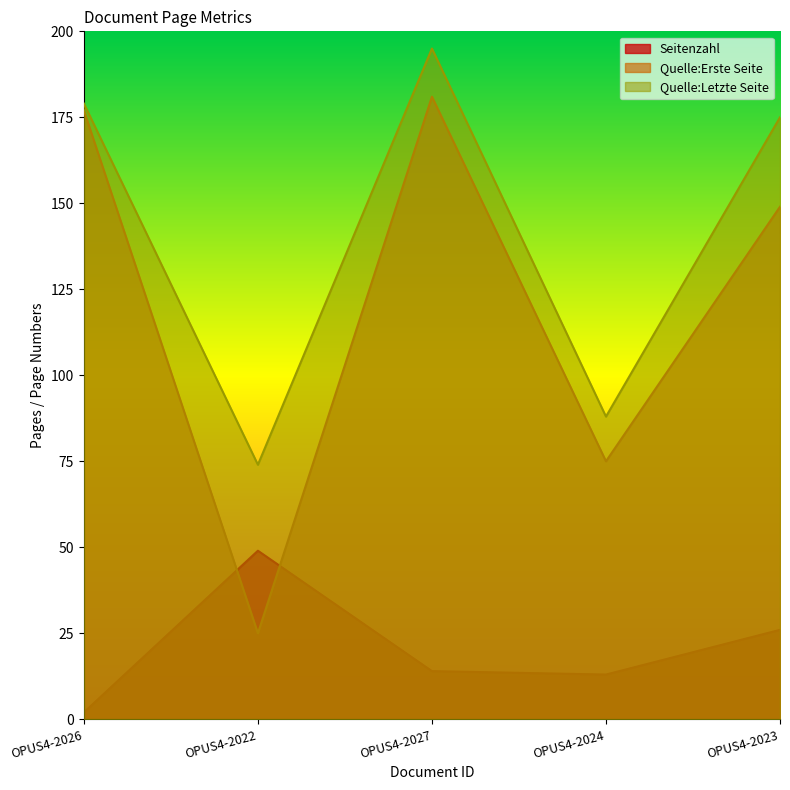

At how many categories does at least one series exceed 174?

3